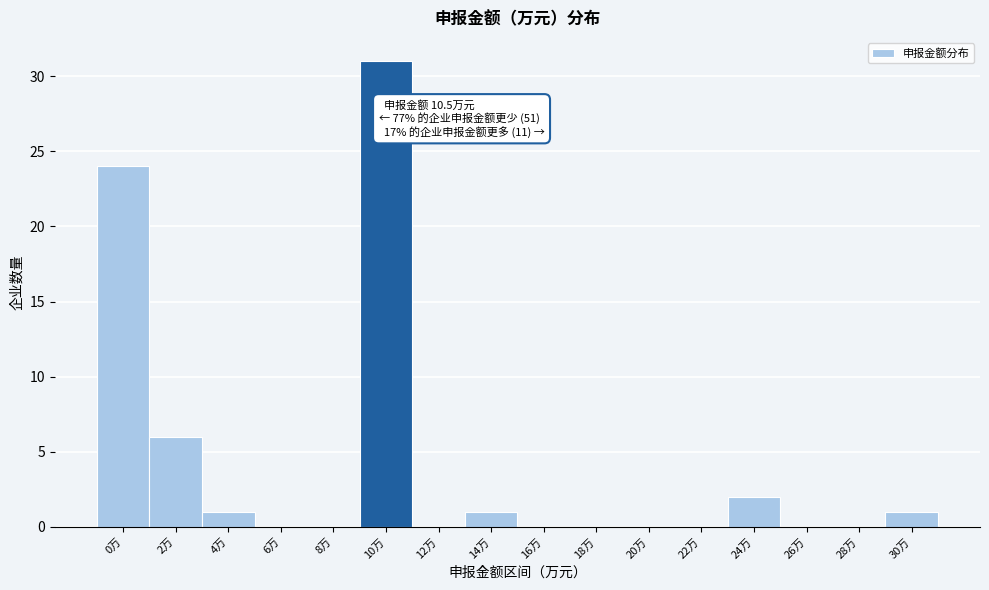

Reading right to left, extract all data points from this chart.

30万=1	28万=0	26万=0	24万=2	22万=0	20万=0	18万=0	16万=0	14万=1	12万=0	10万=31	8万=0	6万=0	4万=1	2万=6	0万=24